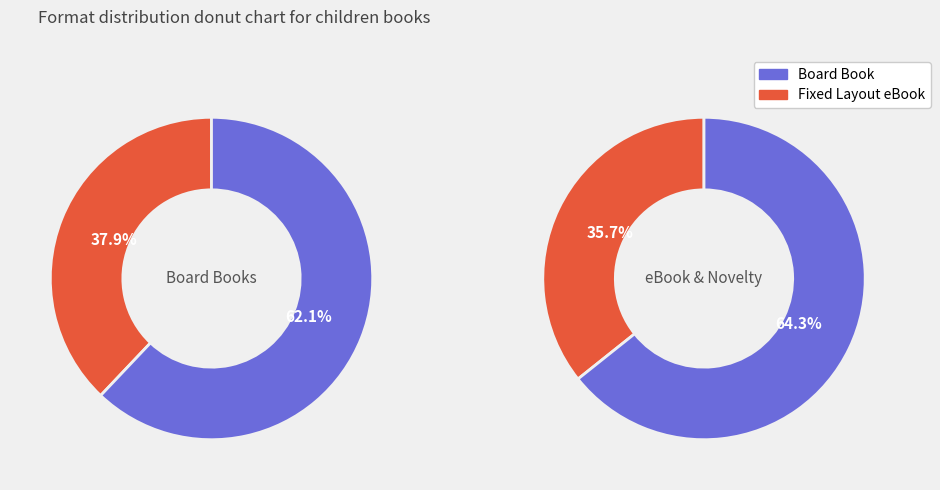

Combined, do Novelty and Board Book account for over 50%?

Yes